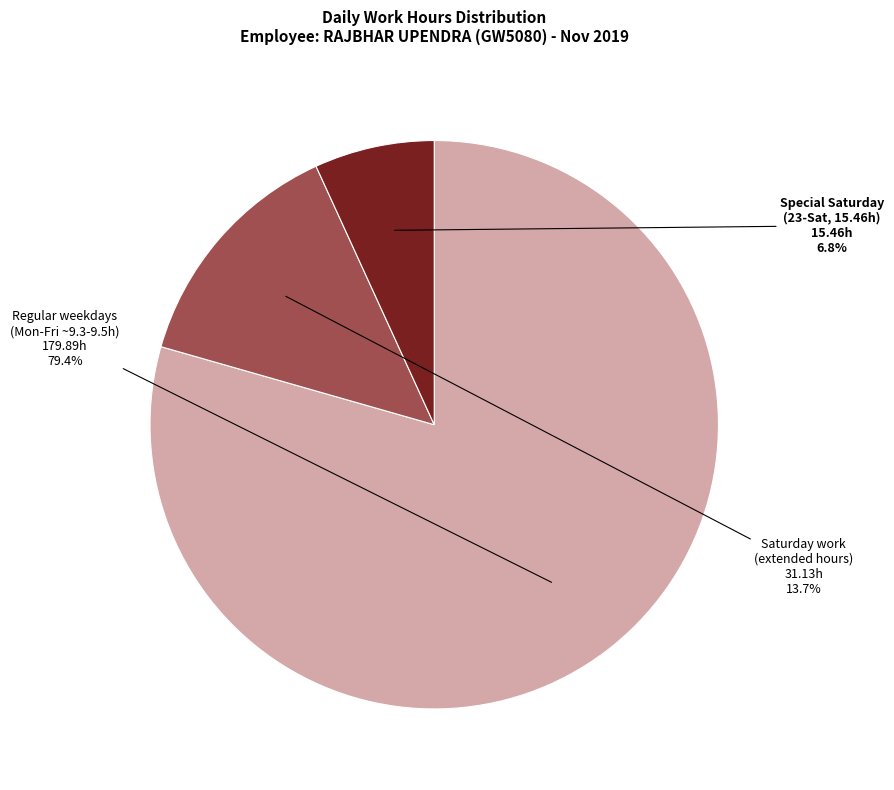

Does any single category account for the majority?

Yes